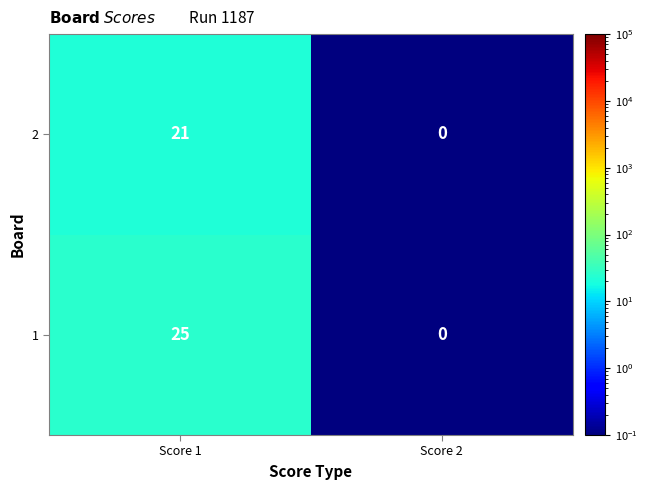

Reading left to right, transcribe all the data shown in this chart.

2: 21	0
1: 25	0